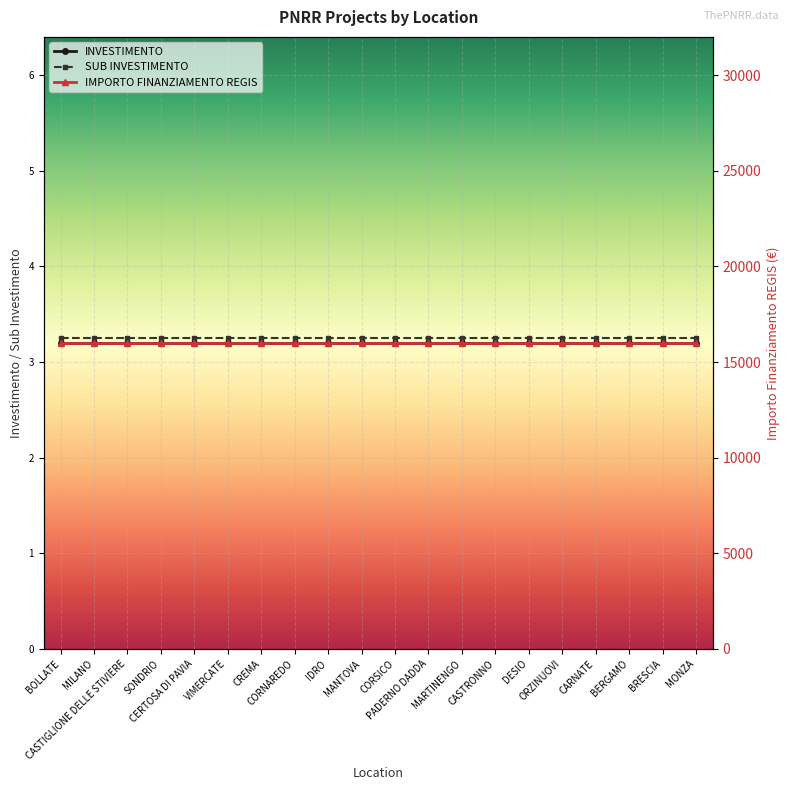

What is the difference between the highest and lowest values at VIMERCATE?

15996.8